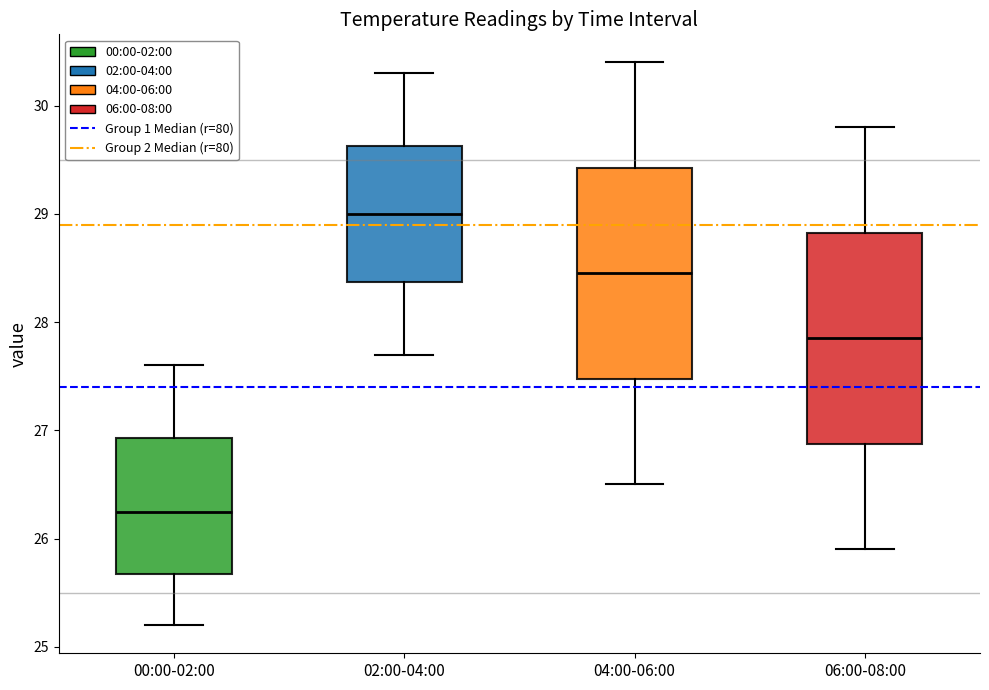

Where does the median line of the box for 06:00-08:00 sit on the y-axis? The values are not printed on the chart, so give them approximately, as read against the axis.

27.9